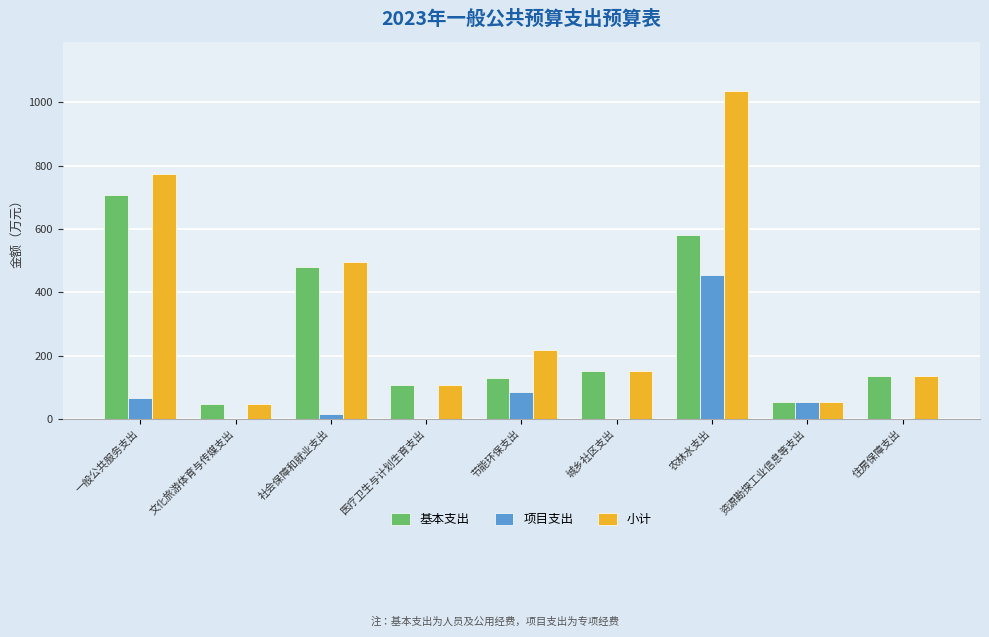

Which category has the highest value across all series?

农林水支出